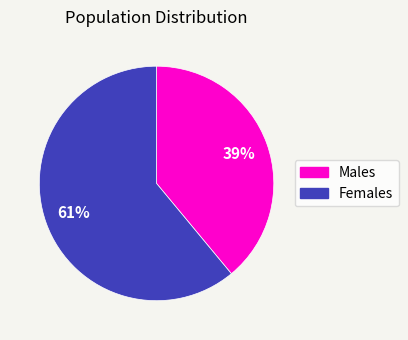

To the nearest percent, what is the difference between the largest and smallest slice percentages?

22%